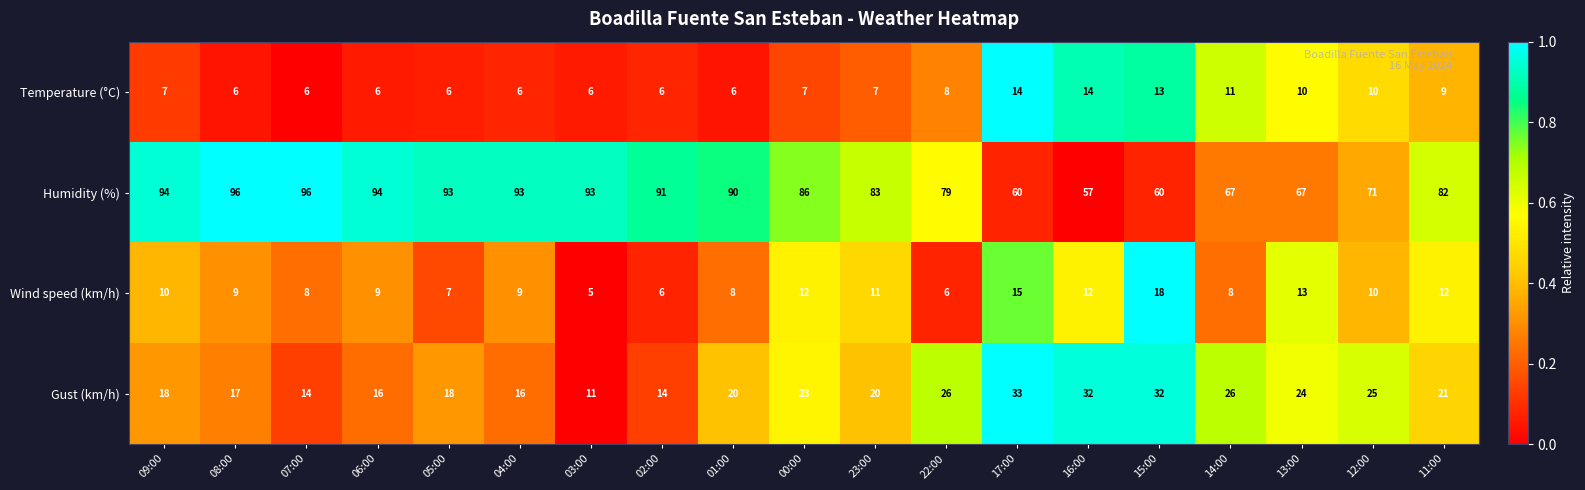

Which series has the largest total across all categories?

Humidity (%)